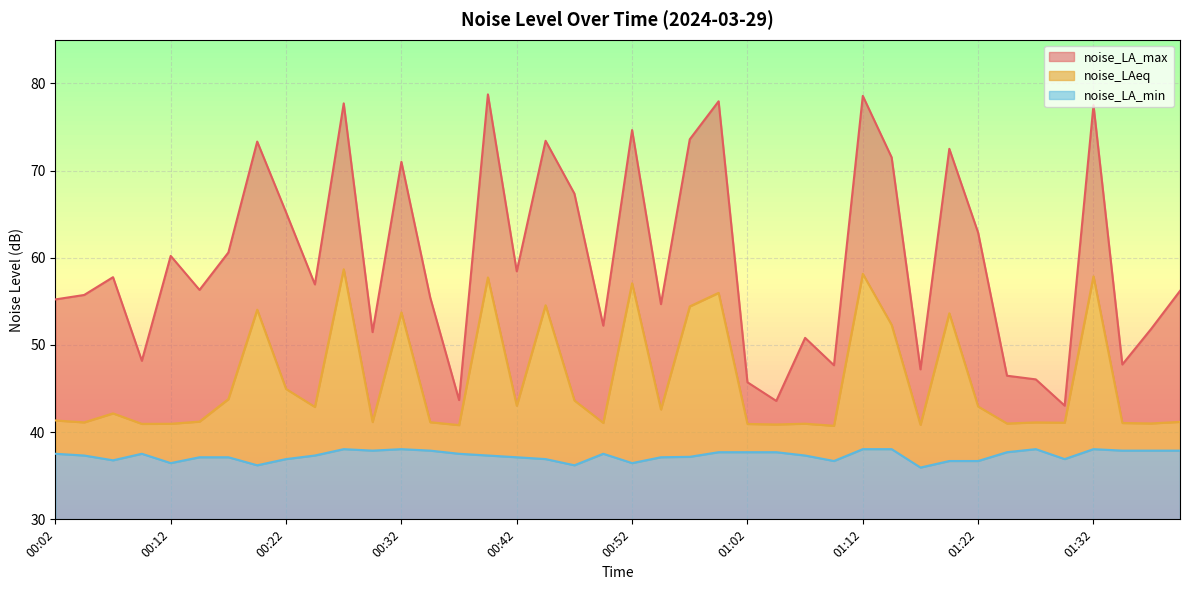

What position from the right is 01:17?

10